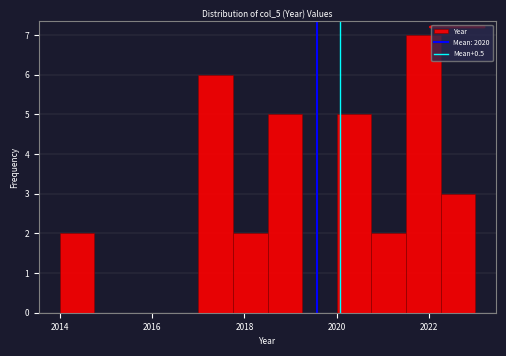

Around what value on the x-axis is the tallest bar? Give the approximate position of its centre, as read against the axis.

2021.8